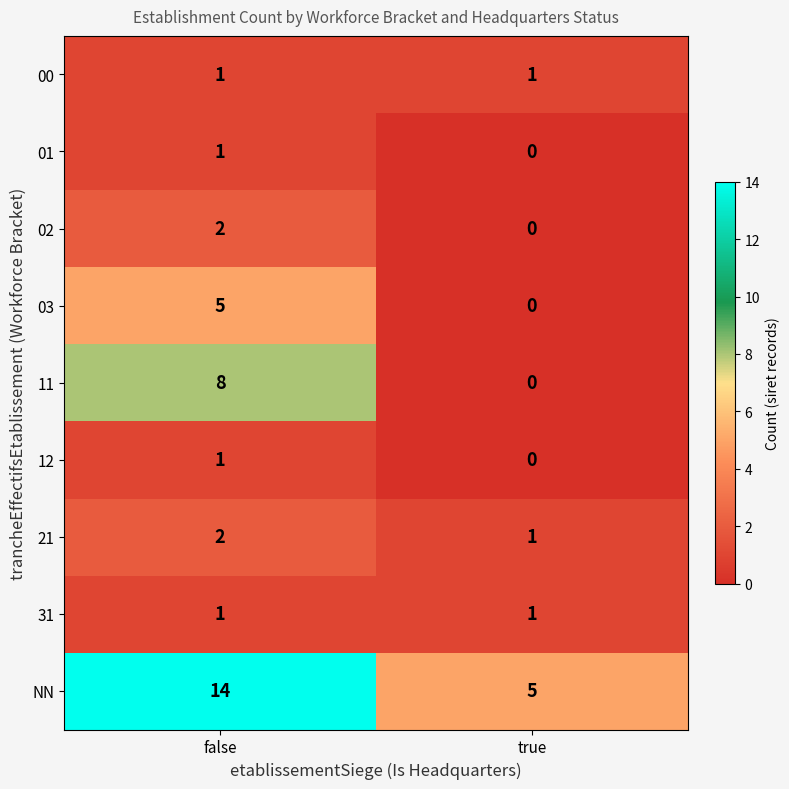

Which series has the widest spread of values?

NN